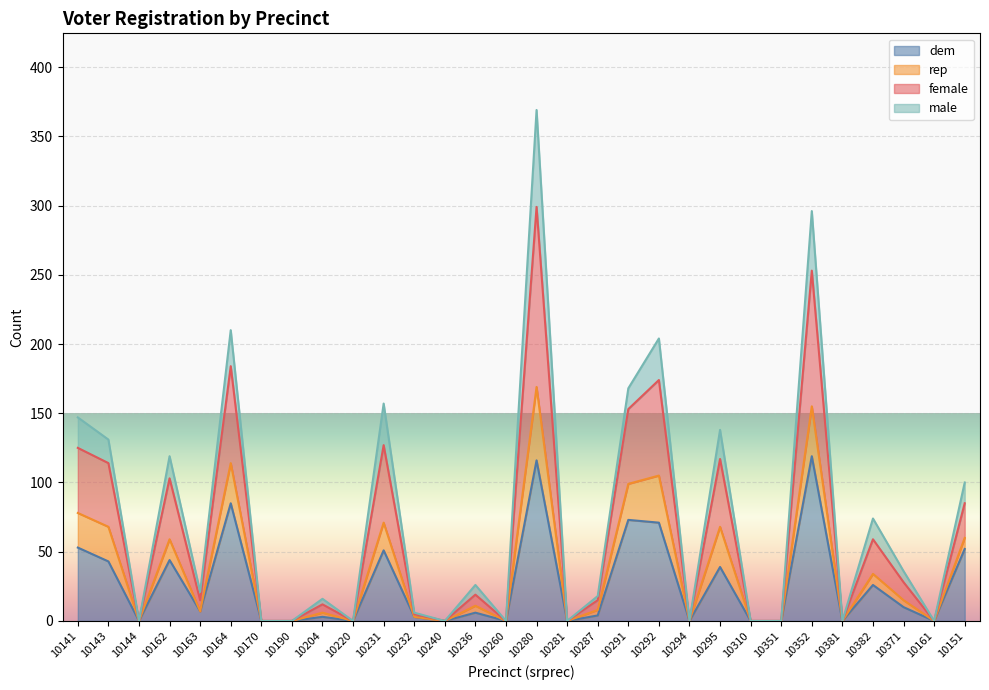

In female, how many points are lower than both neighbors (excluding endpoints)?

9